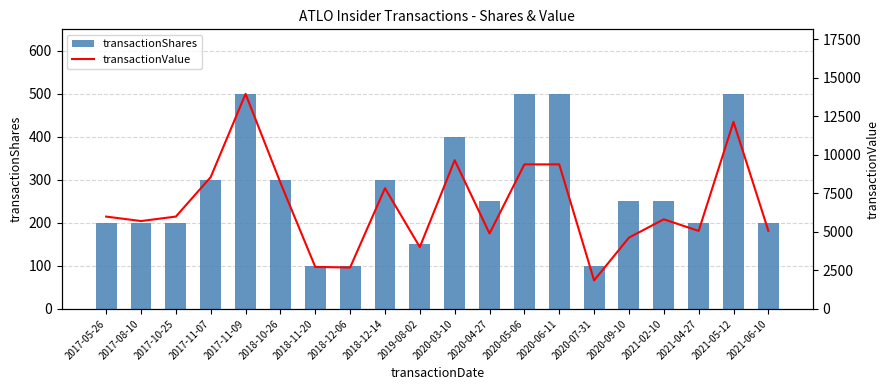

Between 2019-08-02 and 2018-12-14, which is larger?

2018-12-14